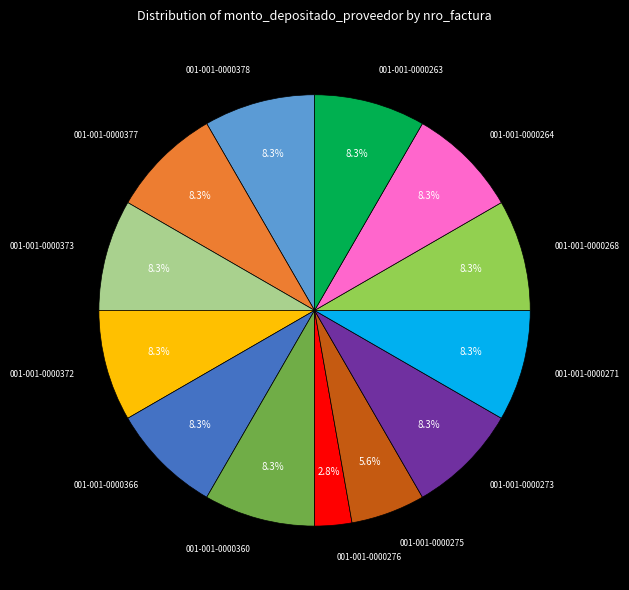

Between 001-001-0000275 and 001-001-0000373, which is larger?

001-001-0000373